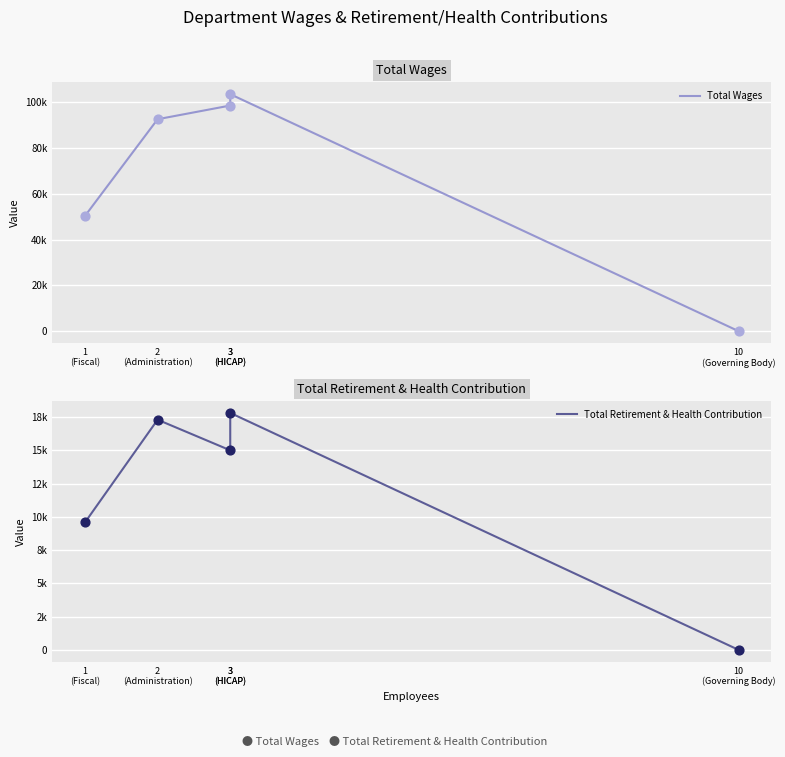

Which series reaches the maximum Y coordinate?

Total Wages